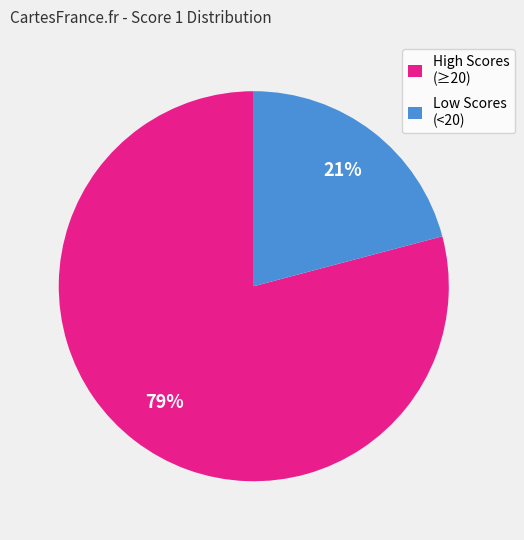

Count the number of slices in the pie.

2